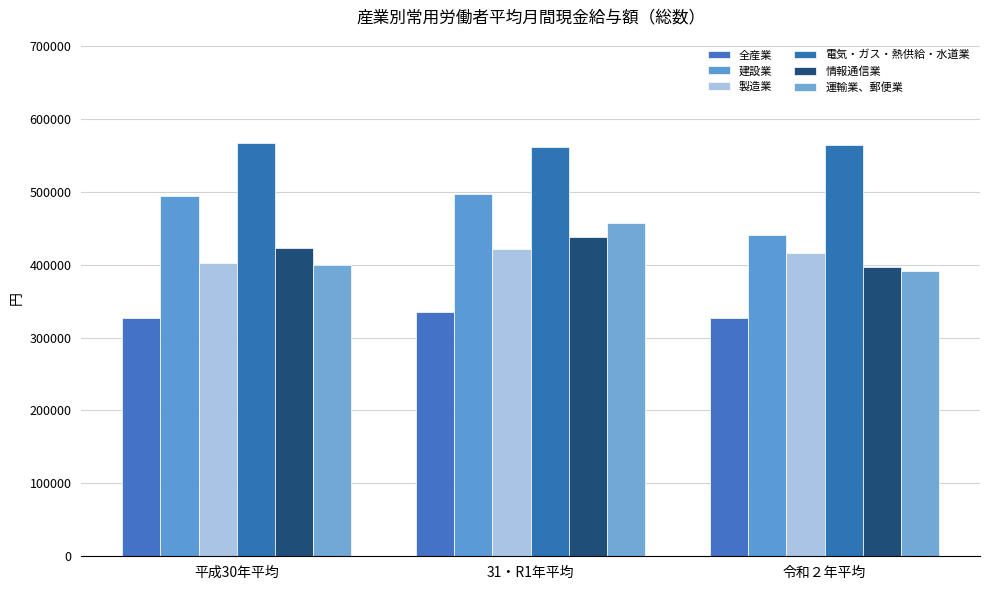

How many bars are there in total?

18